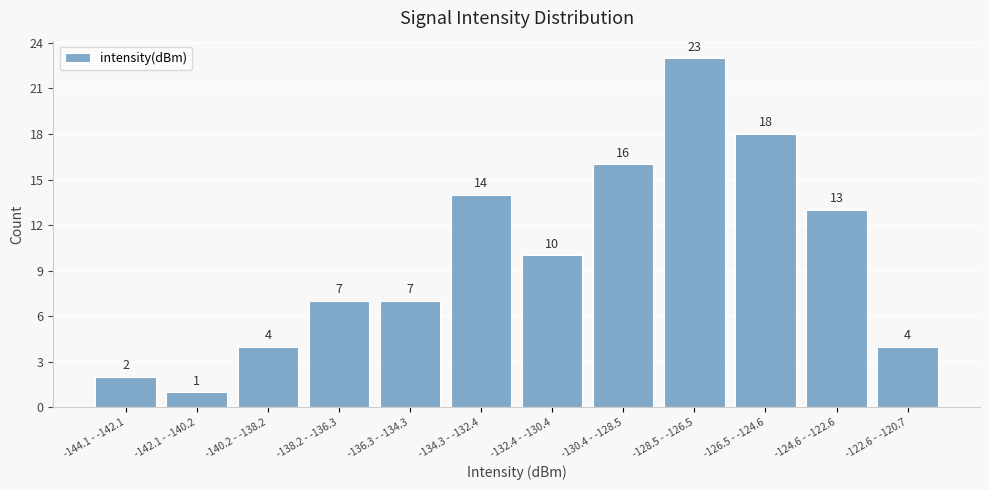

Reading left to right, transcribe all the data shown in this chart.

-144.1 - -142.1=2	-142.1 - -140.2=1	-140.2 - -138.2=4	-138.2 - -136.3=7	-136.3 - -134.3=7	-134.3 - -132.4=14	-132.4 - -130.4=10	-130.4 - -128.5=16	-128.5 - -126.5=23	-126.5 - -124.6=18	-124.6 - -122.6=13	-122.6 - -120.7=4